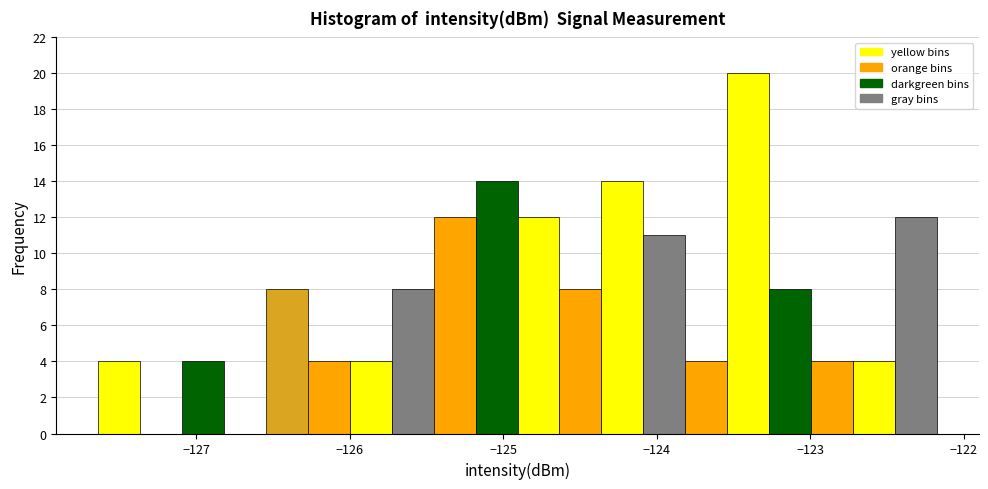

Read against the x-axis, roughly where is the centre of the tallest bar?

-123.4